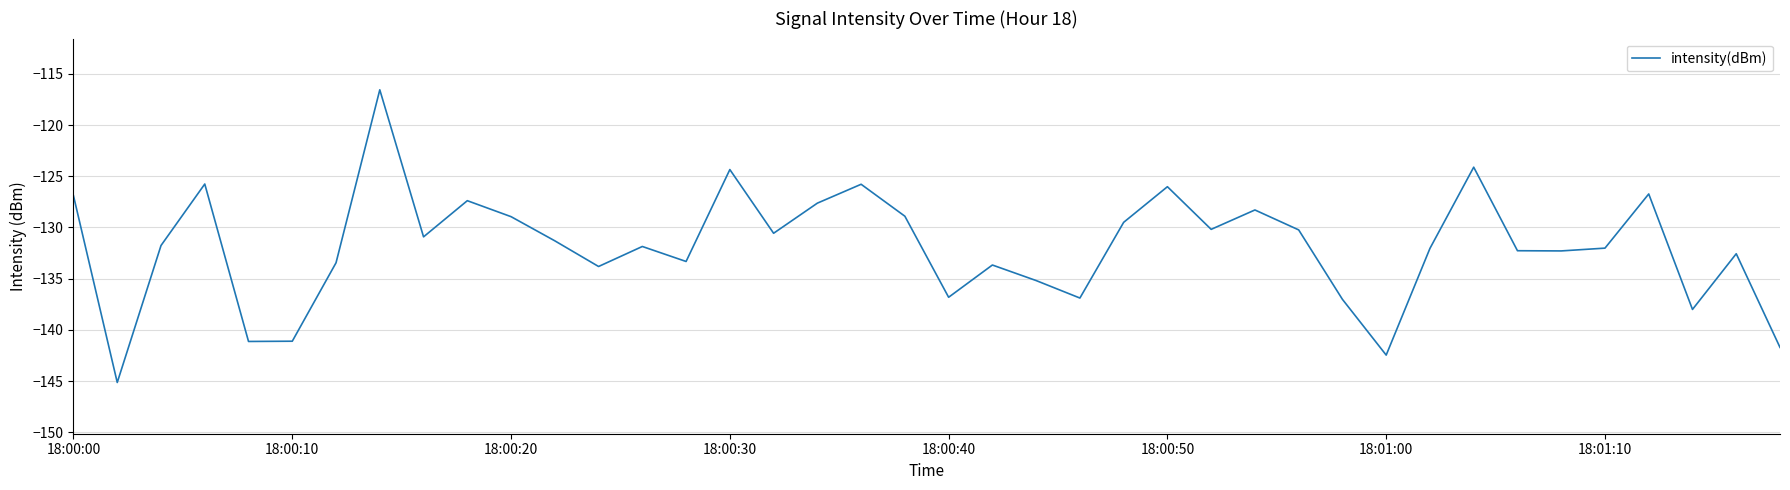

What is the greatest value displayed?

-116.6